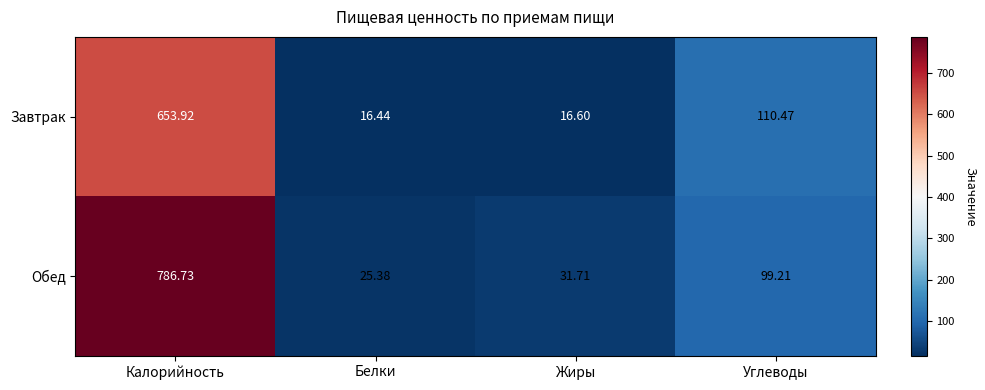

How many values in the Обед series are below 99?

2